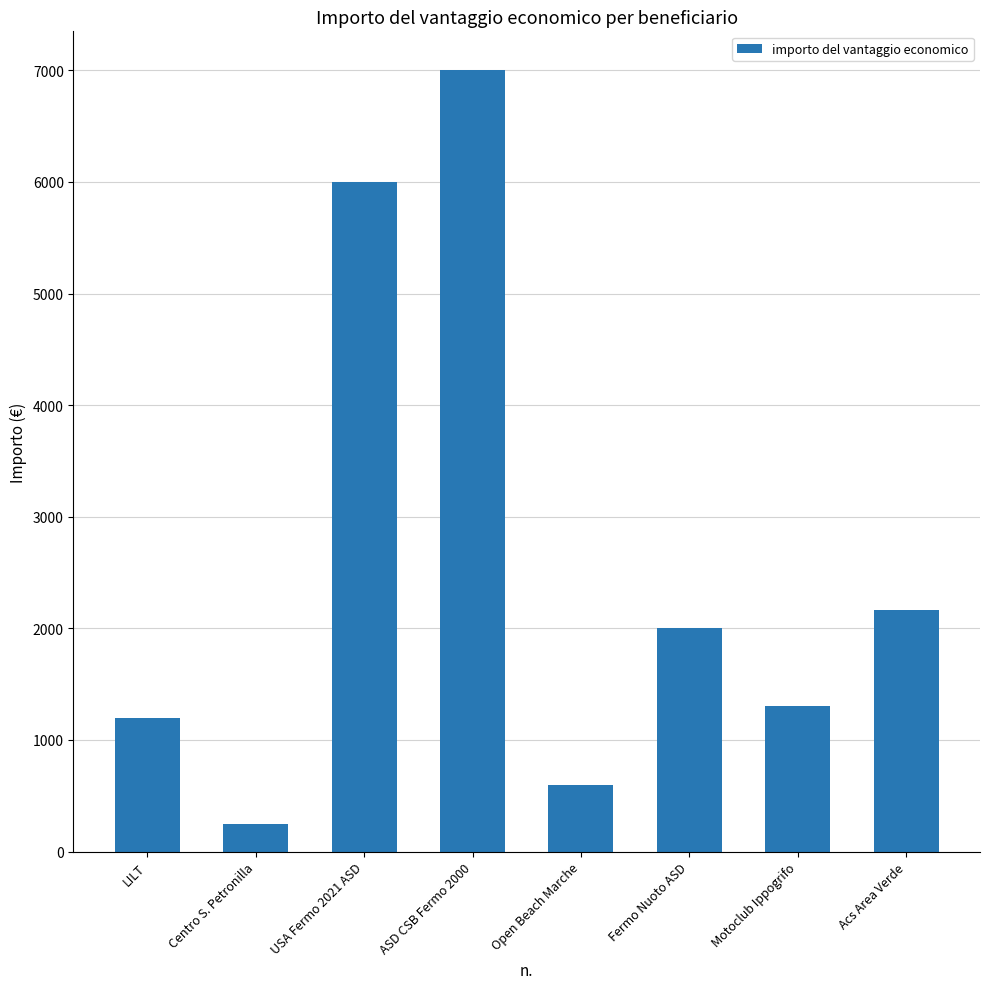

Which category has the lowest value across all series?

Centro S. Petronilla